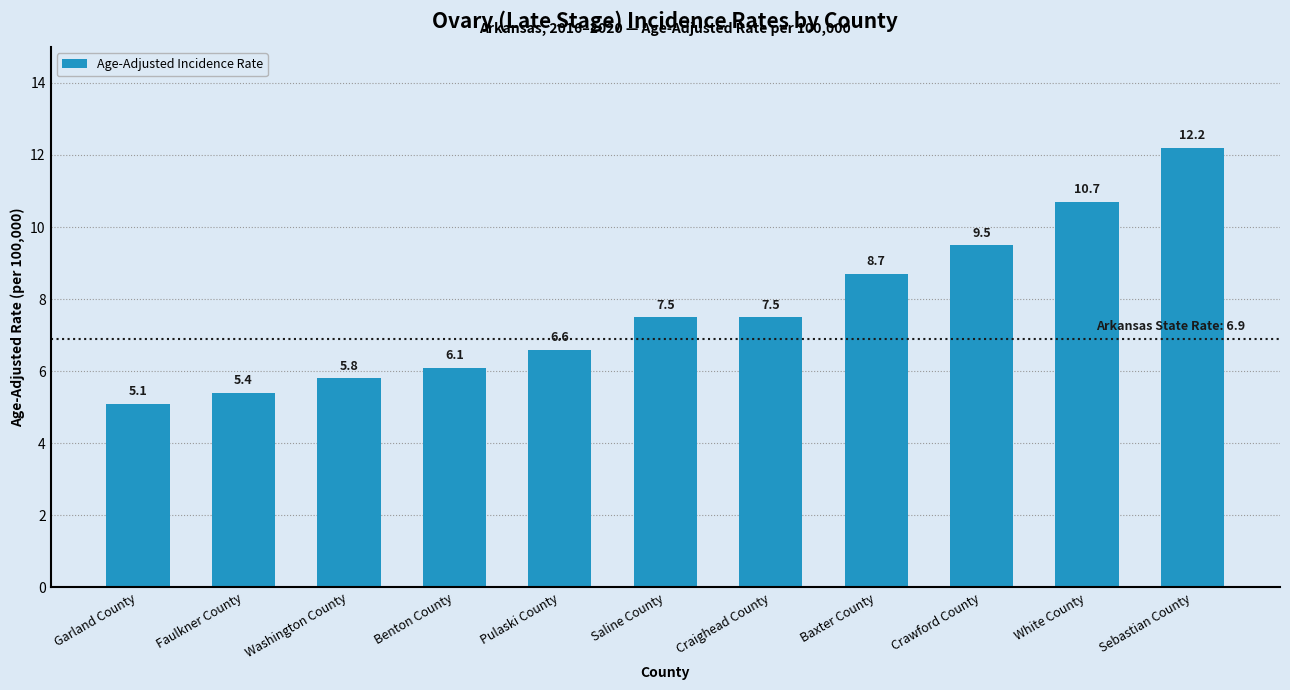

What is the change in value from Pulaski County to Sebastian County?

+5.6